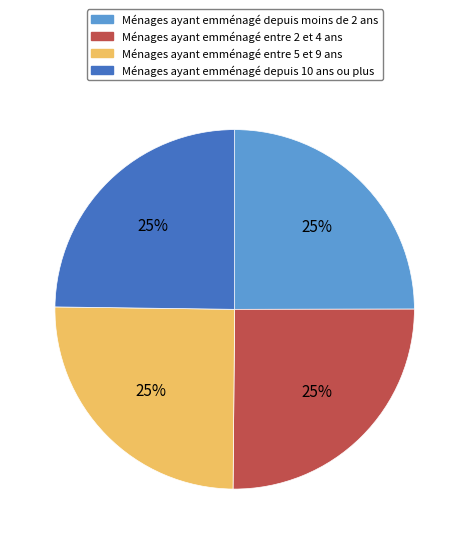

Is there a majority slice in this chart?

No